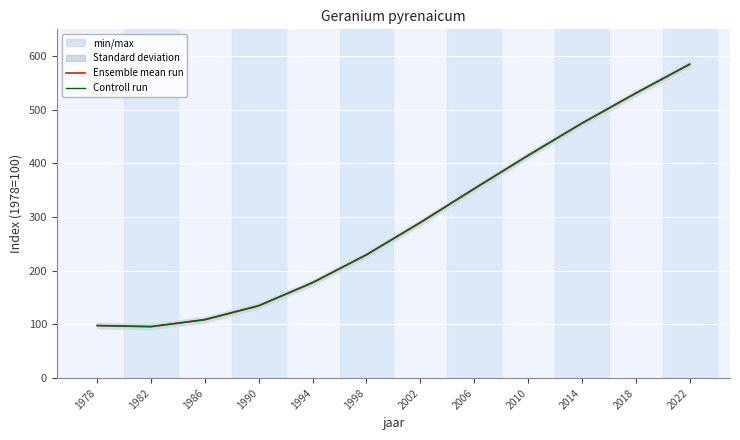

Reading right to left, list all the values displayed in this chart.

Ensemble mean run: 2022=585	2018=531	2014=475	2010=415	2006=353	2002=290	1998=230	1994=178	1990=135	1986=109	1982=96	1978=98
Controll run: 2022=585	2018=531	2014=475	2010=415	2006=353	2002=290	1998=230	1994=178	1990=135	1986=109	1982=96	1978=98